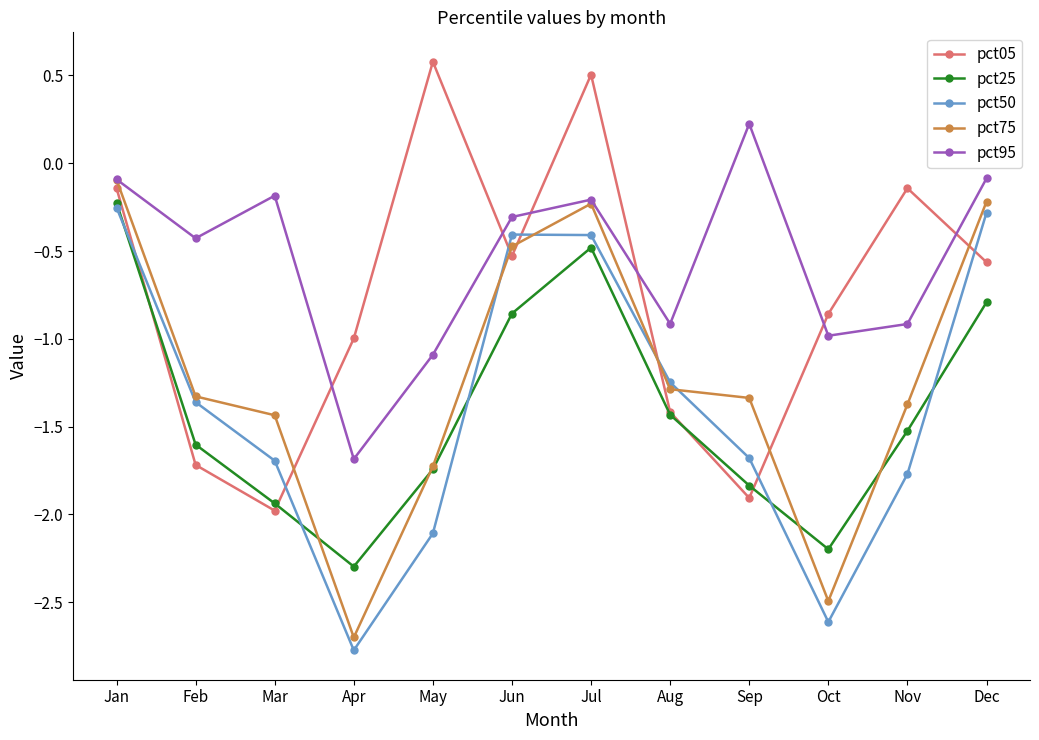

Is it true that pct95 equals -0.2 at Mar?

True